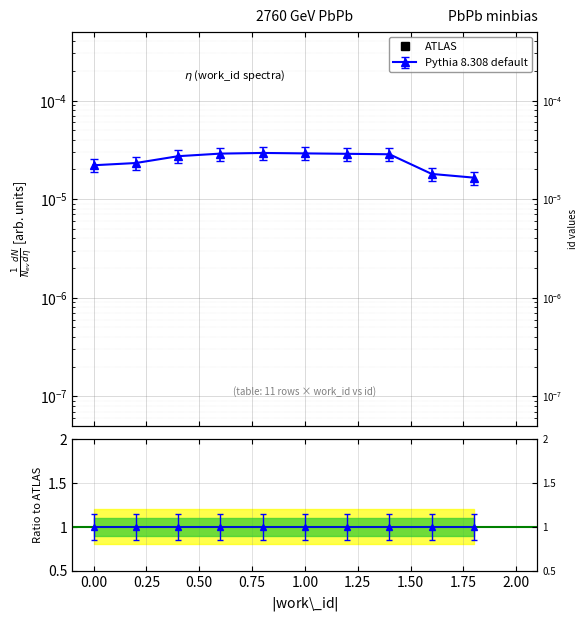

The chart shows a value of 0.0 at 1.00. True or false?

False